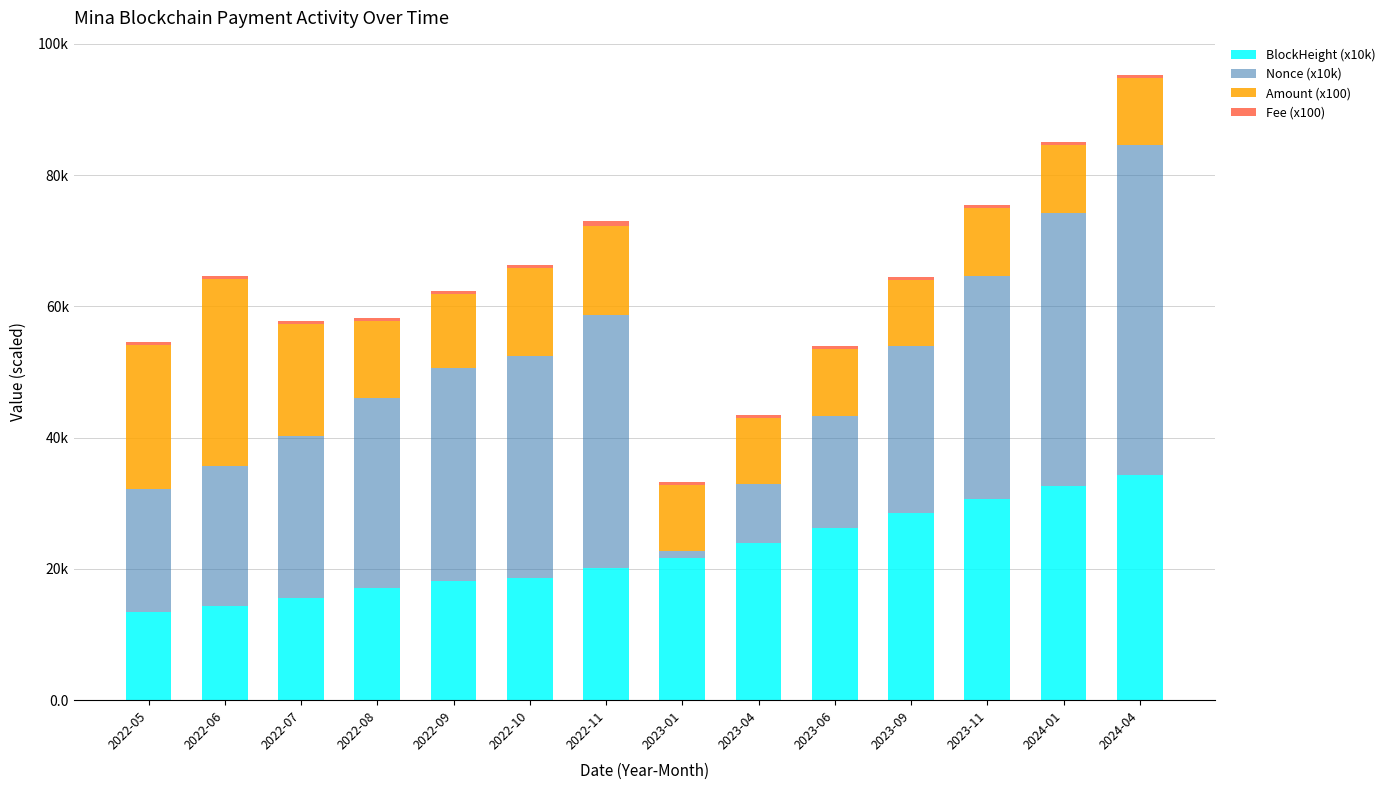

At 2022-09, list the series in order from smallest to largest.

Fee (x100), Amount (x100), BlockHeight (x10k), Nonce (x10k)